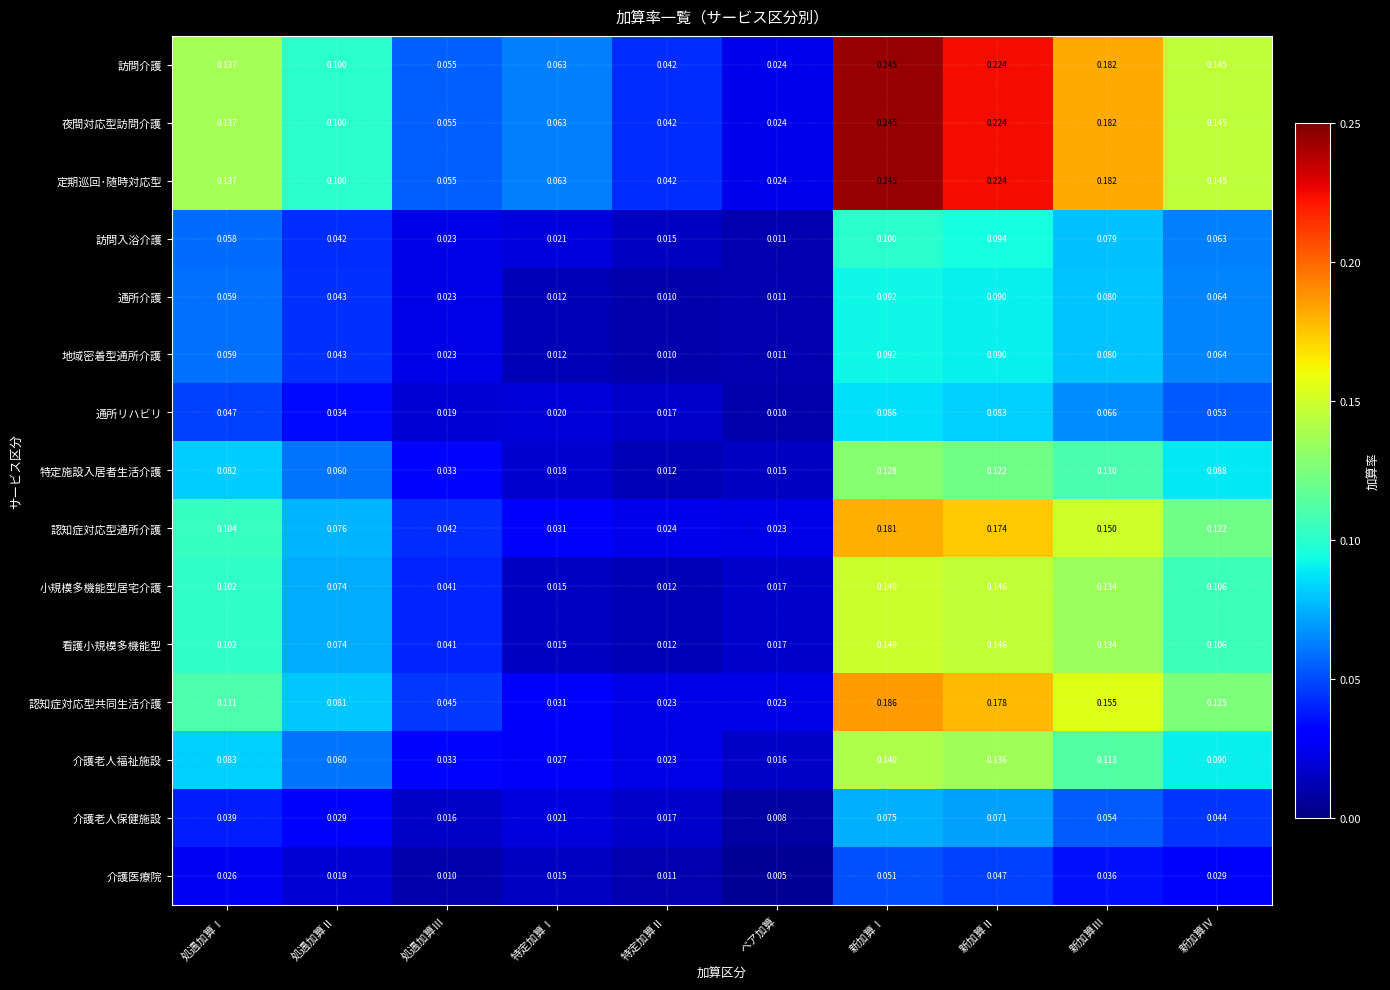

Rank the categories by 夜間対応型訪問介護 value from lowest to highest.

ベア加算, 特定加算Ⅱ, 処遇加算Ⅲ, 特定加算Ⅰ, 処遇加算Ⅱ, 処遇加算Ⅰ, 新加算Ⅳ, 新加算Ⅲ, 新加算Ⅱ, 新加算Ⅰ